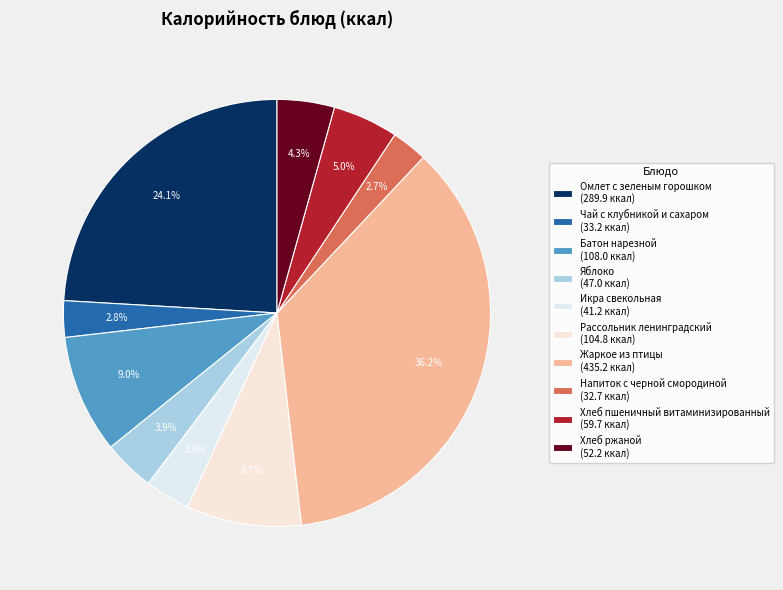

What percentage is NOT represented by Омлет с зеленым горошком?

75.9%